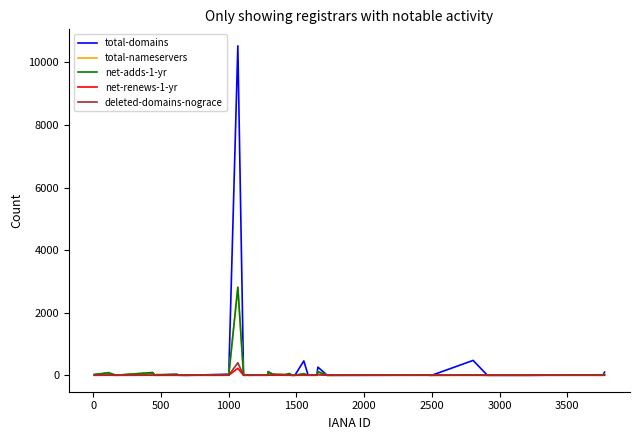

Does the chart display data point markers on the line(s)?

No